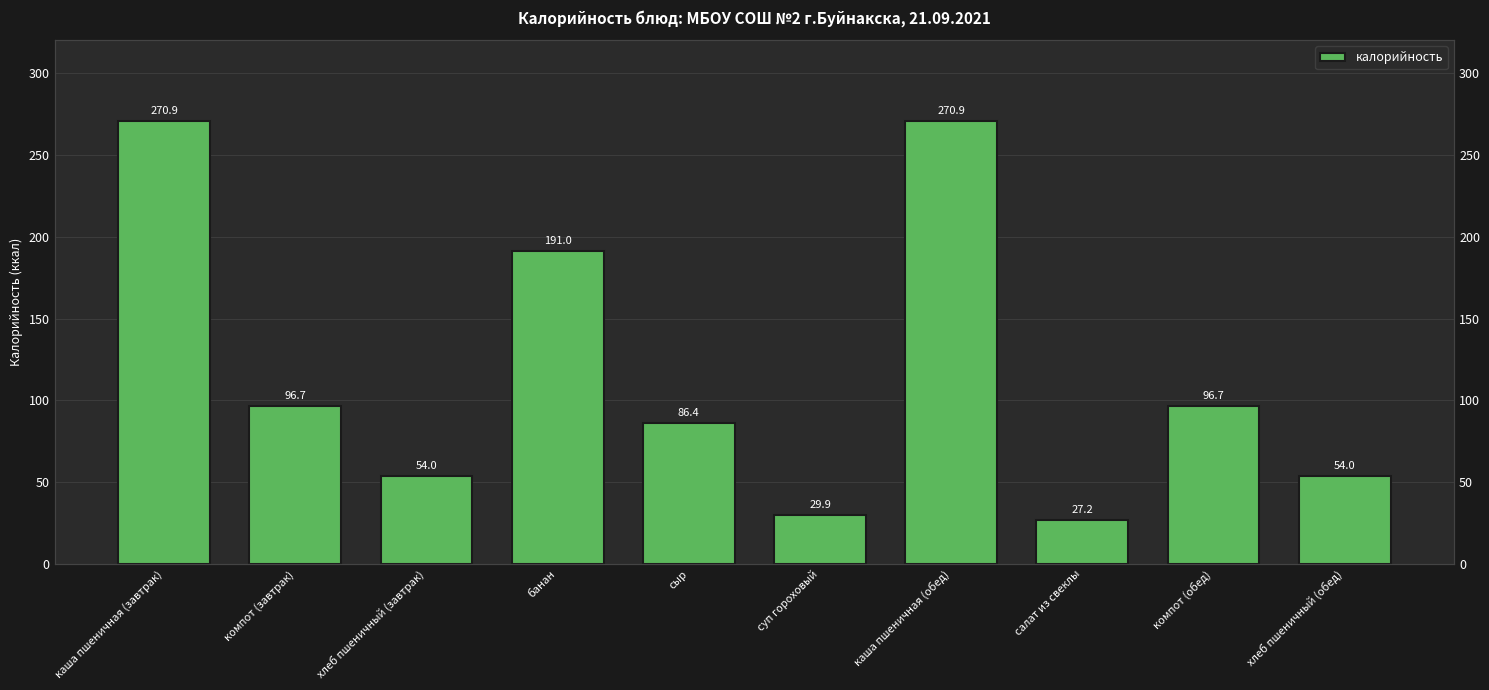

Between компот (завтрак) and сыр, which is larger?

компот (завтрак)